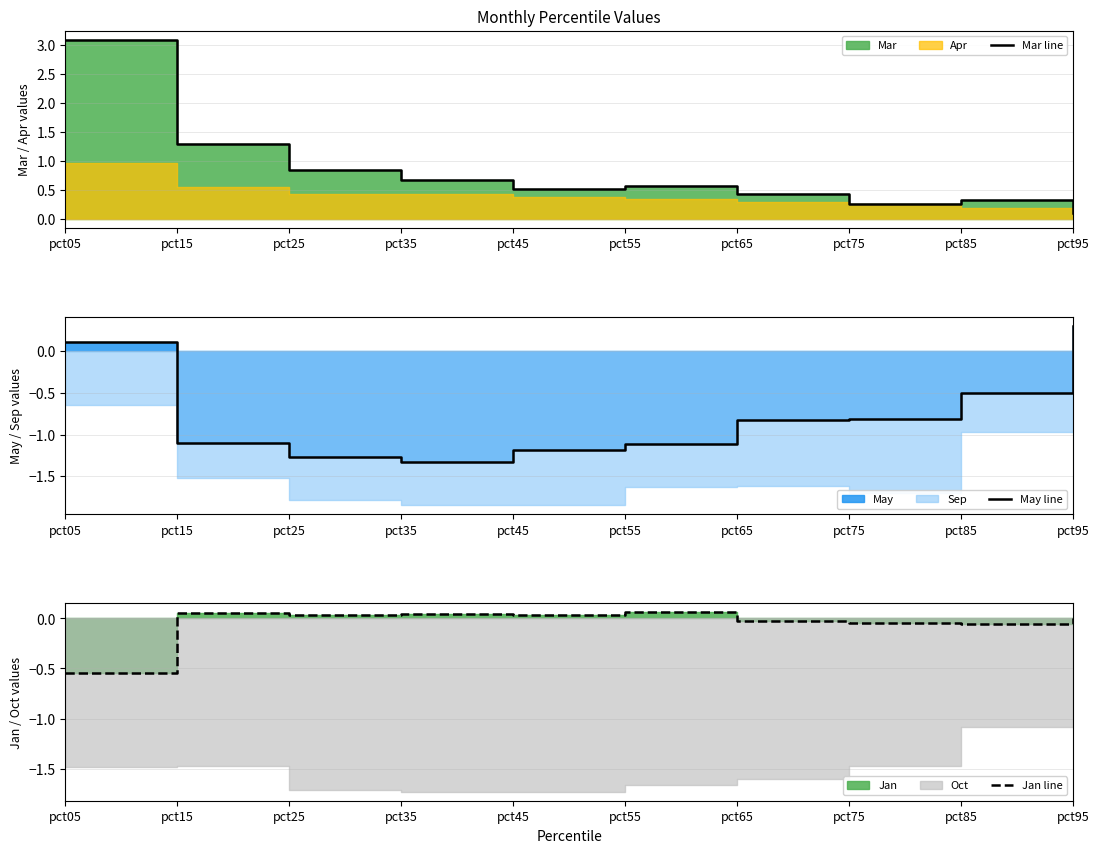

How many lines are shown in the chart?

3